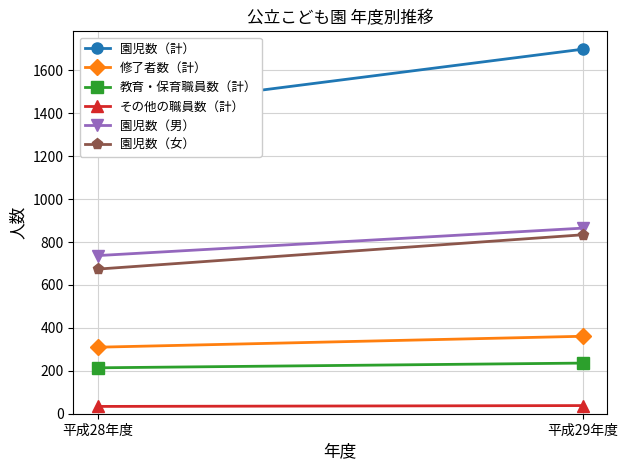

Which series has the largest total across all categories?

園児数（計）